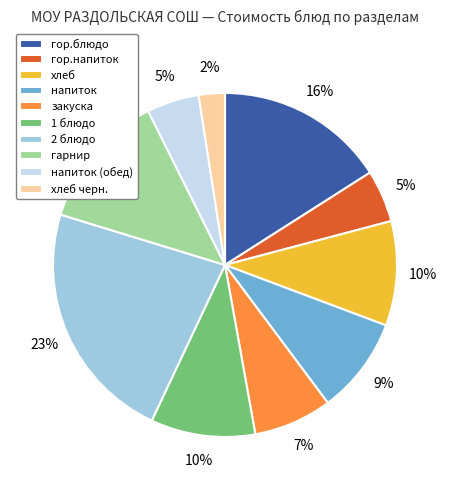

What is the largest slice in the pie chart?

2 блюдо